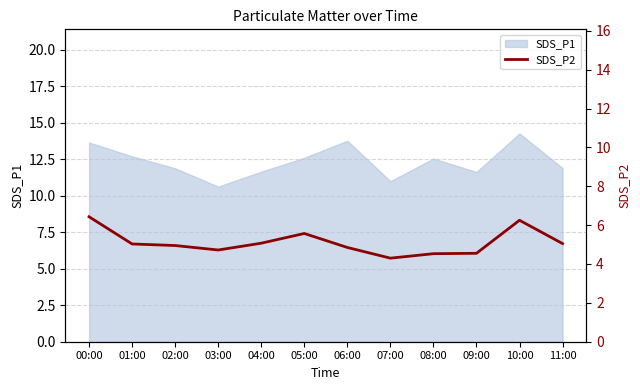

How many lines are shown in the chart?

1